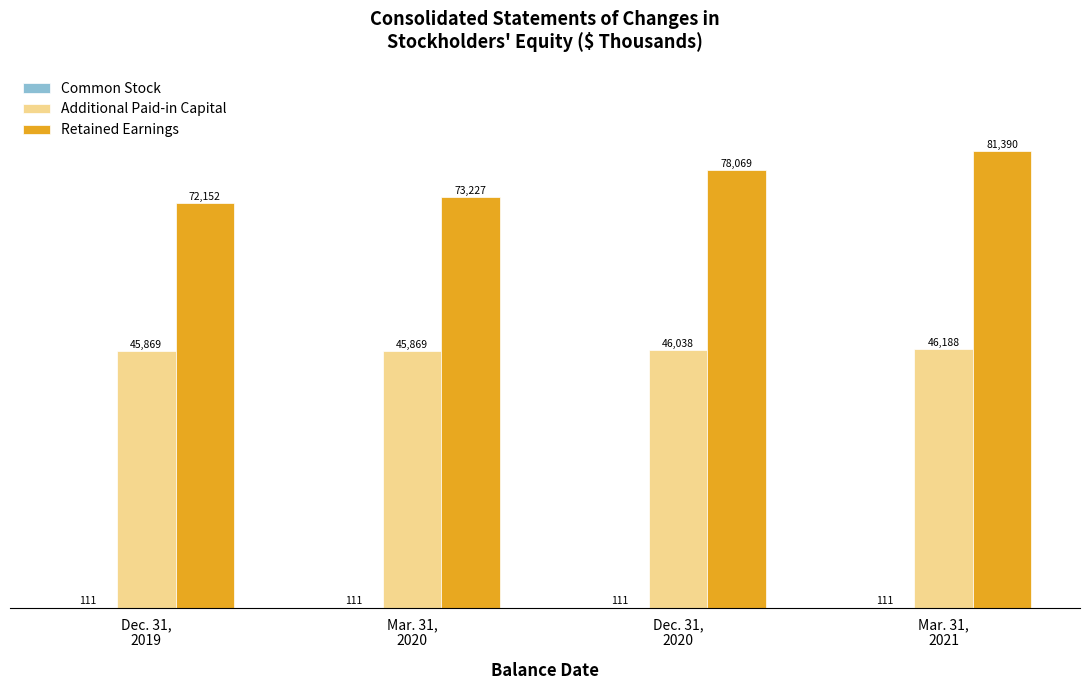

What is the sum of all Additional Paid-in Capital values?

183964